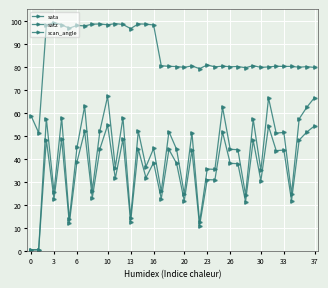

How many categories are shown in the chart?

38